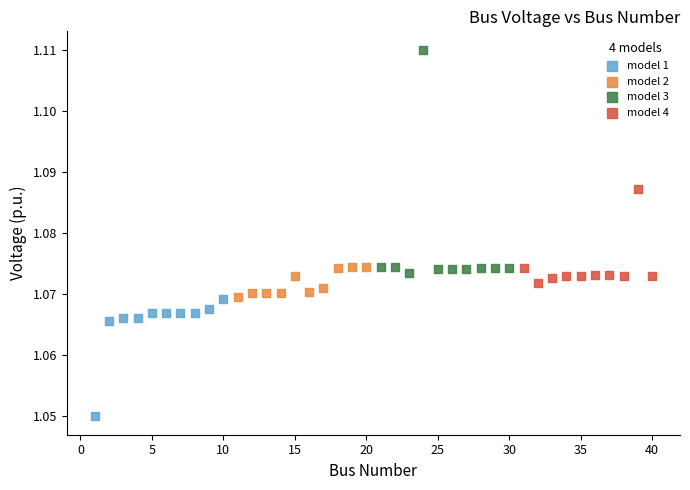

Which series has the largest Y range (max minus min)?

model 3